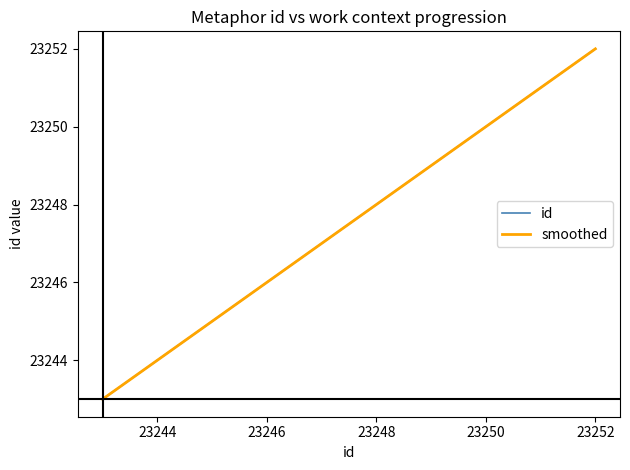

What is the difference between the values at 23250 and 23252?

2